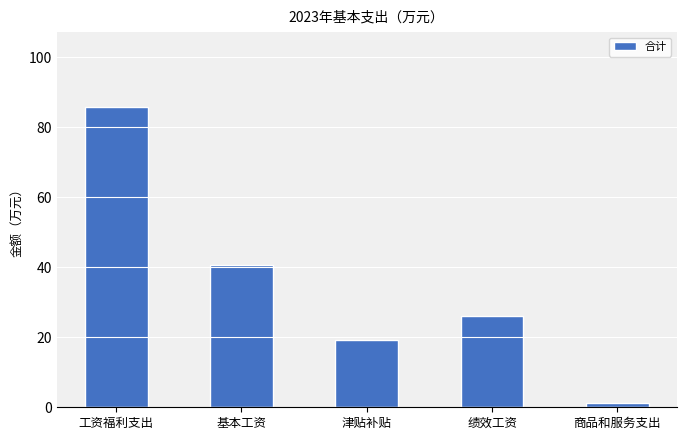

What is the label of the 2nd bar from the right?

绩效工资